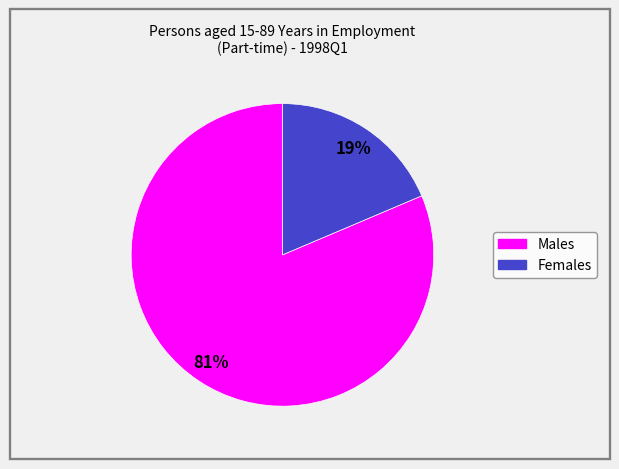

Is there any slice that represents more than half of the pie?

Yes